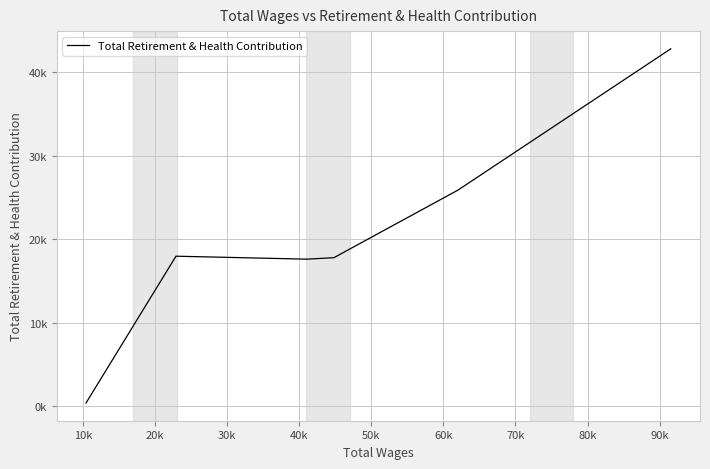

What is the difference between the maximum and second lowest values?

25188